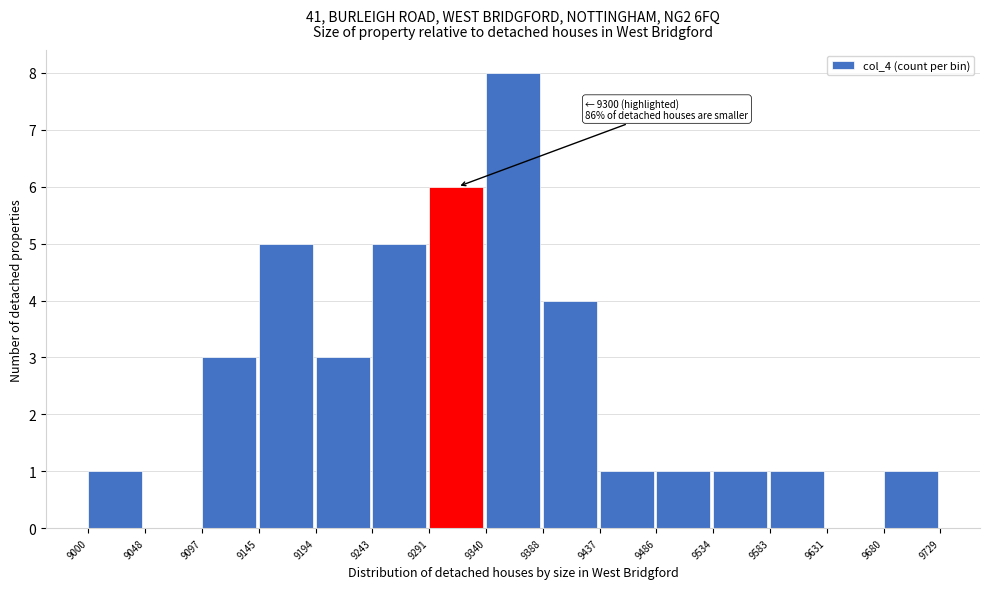

Over which range of the x-axis is the bar tallest?

9340 to 9388